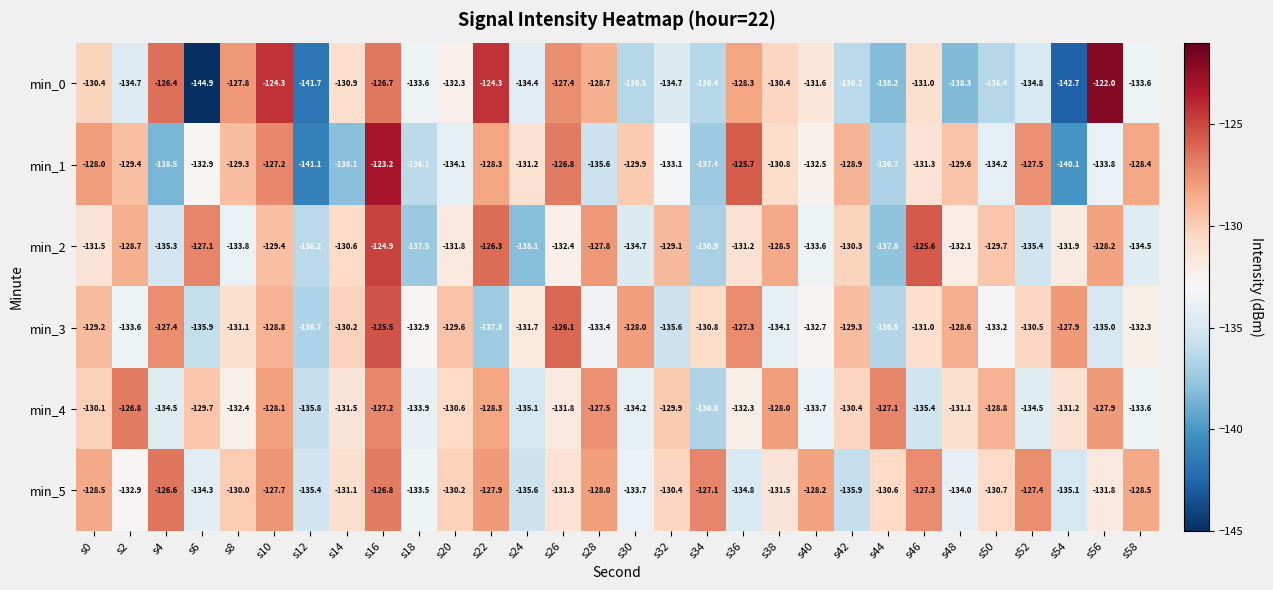

Rank the series by their maximum value, from lowest to highest.

min_4, min_5, min_3, min_2, min_1, min_0